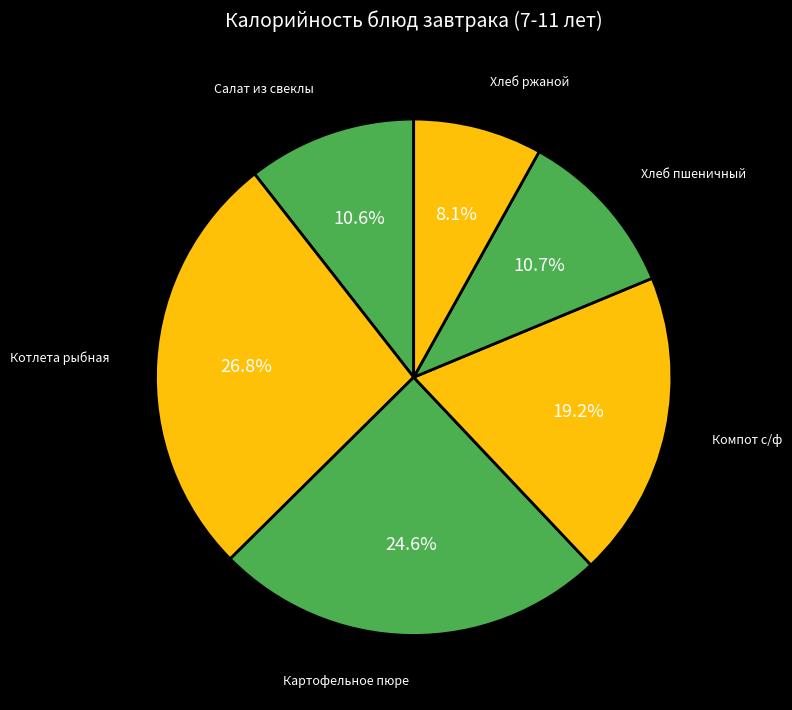

How many slices are in this pie chart?

6